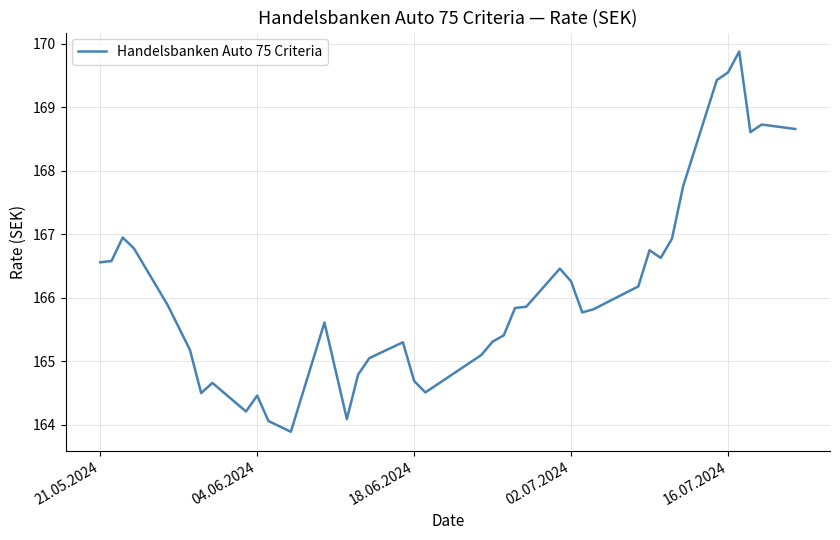

What is the maximum value shown in the chart?

169.9